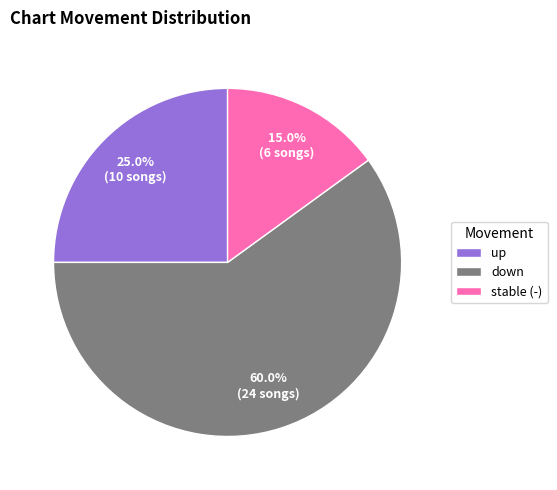

Does down represent more than half of the total?

Yes